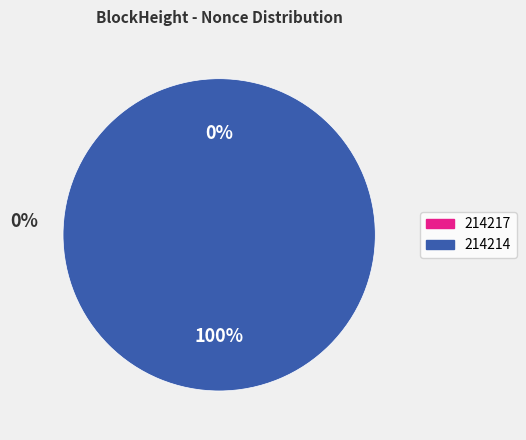

What is the smallest slice in the pie chart?

214217